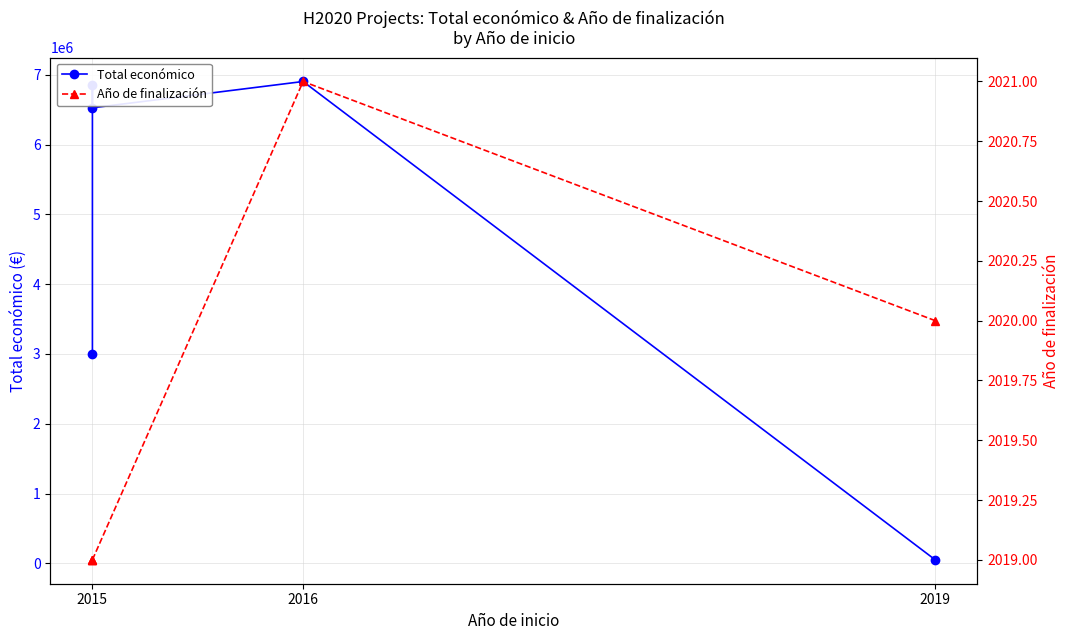

What is the difference between the maximum and minimum values in the Año de finalización series?

2